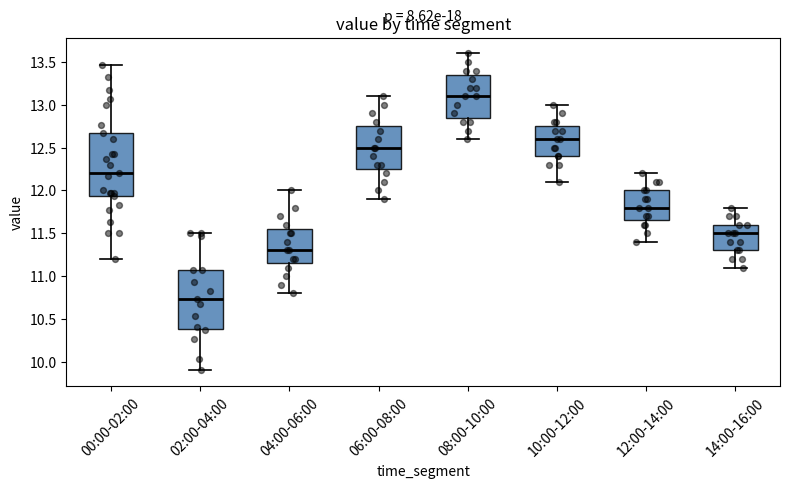

Reading left to right, transcribe this box plot: for each box, give where its median line is, the range the box spans, and where its two whiskers end, as read against the y-axis. The values are not printed on the chart, so give them approximately, as read against the axis.

00:00-02:00: median 12.20, box 11.95 to 12.65, whiskers 11.20 to 13.45
02:00-04:00: median 10.75, box 10.40 to 11.05, whiskers 9.90 to 11.50
04:00-06:00: median 11.30, box 11.15 to 11.55, whiskers 10.80 to 12.00
06:00-08:00: median 12.50, box 12.25 to 12.75, whiskers 11.90 to 13.10
08:00-10:00: median 13.10, box 12.85 to 13.35, whiskers 12.60 to 13.60
10:00-12:00: median 12.60, box 12.40 to 12.75, whiskers 12.10 to 13.00
12:00-14:00: median 11.80, box 11.65 to 12.00, whiskers 11.40 to 12.20
14:00-16:00: median 11.50, box 11.30 to 11.60, whiskers 11.10 to 11.80